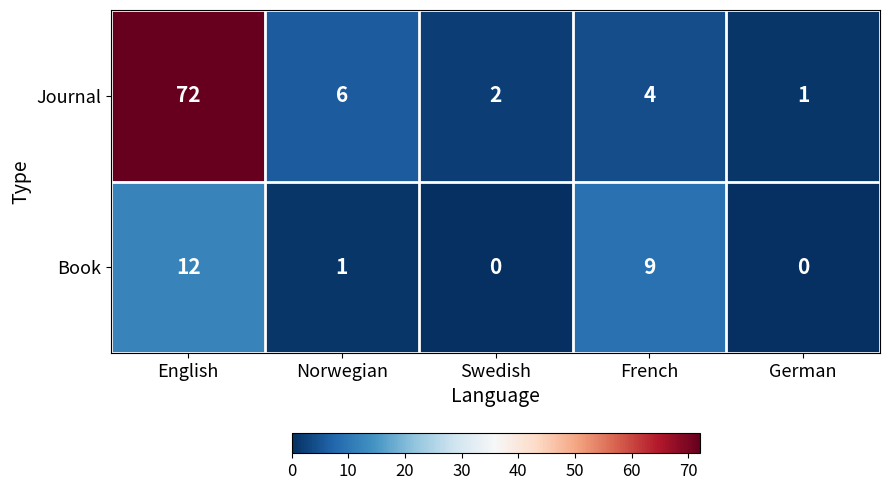

At English, list the series in order from largest to smallest.

Journal, Book